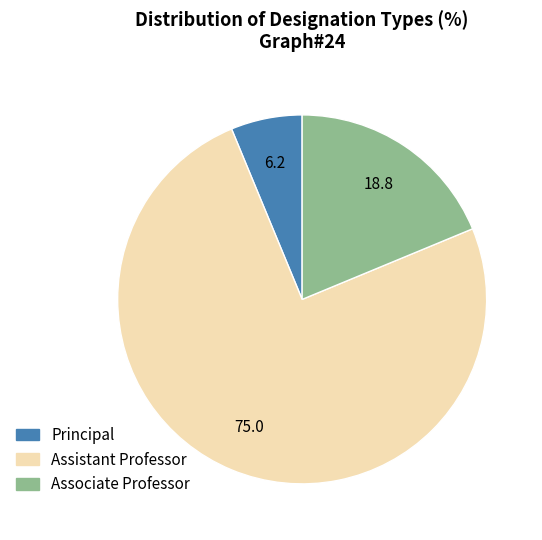

Is there a majority slice in this chart?

Yes